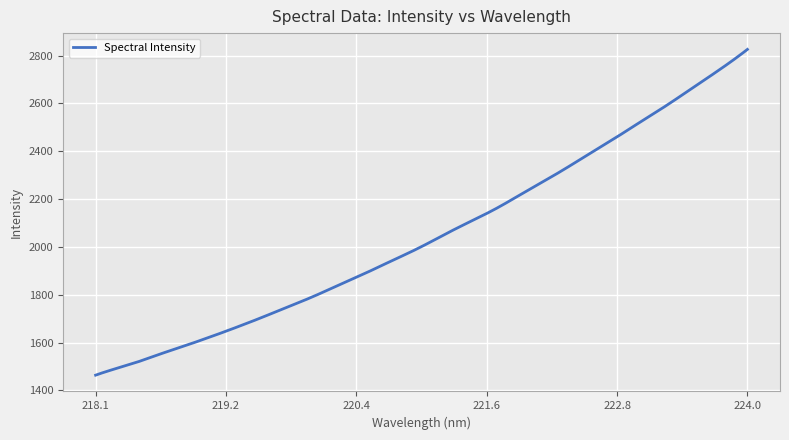

Count the number of categories in the chart.

300